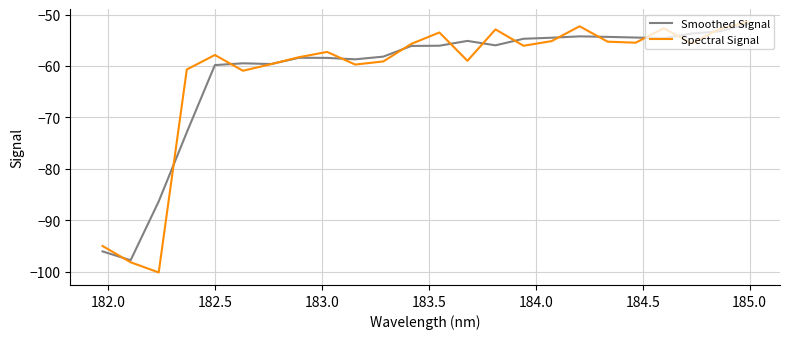

Which series has the widest spread of values?

Spectral Signal